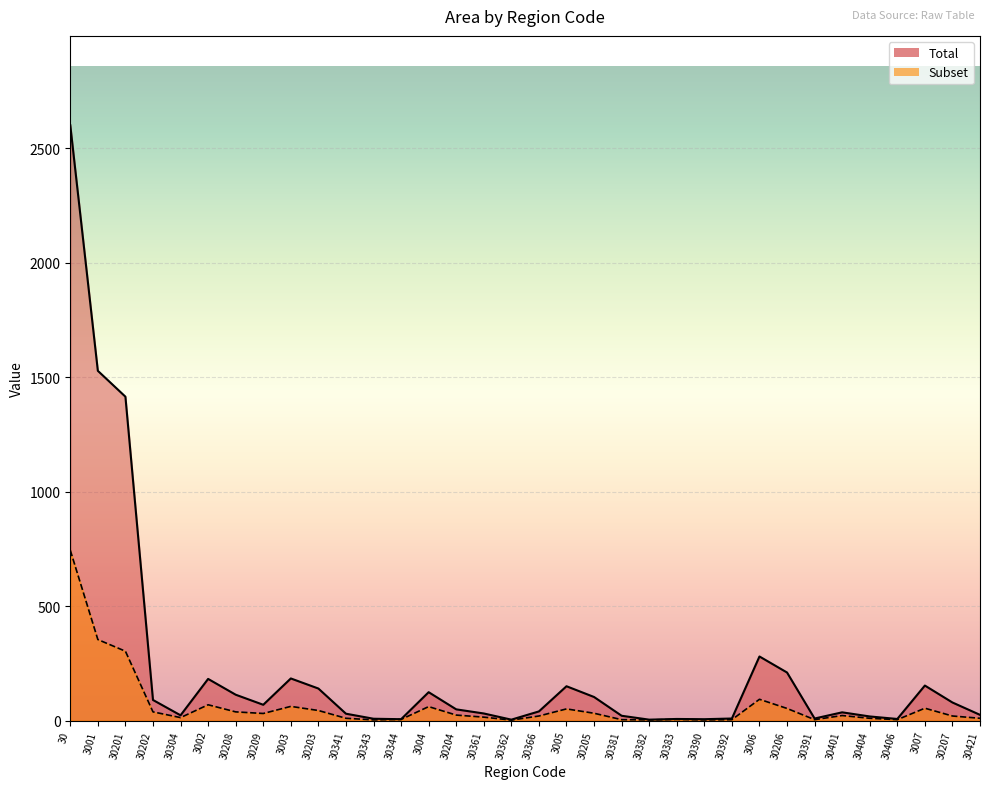

What is the average value of the Total series?

228